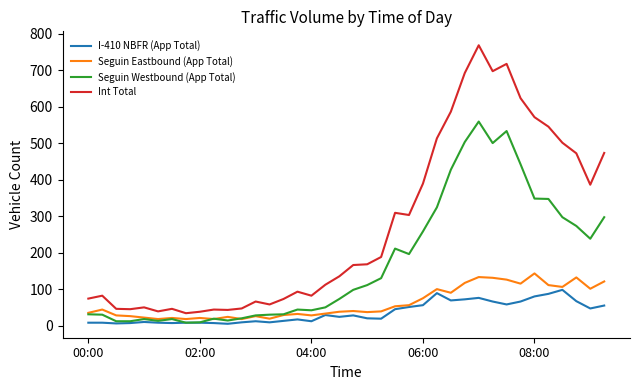

Does the chart display data point markers on the line(s)?

No